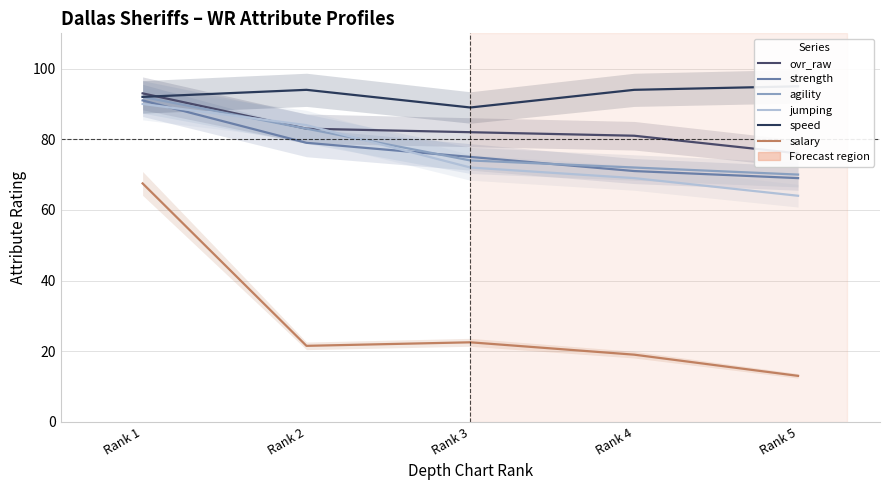

What is the value of the agility point at the 1st from the left?

92.0